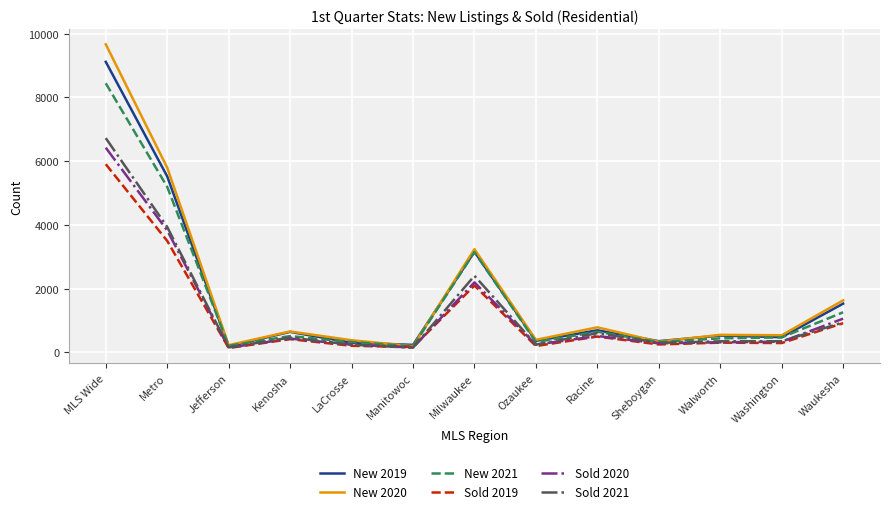

Rank the series by their maximum value, from highest to lowest.

New 2020, New 2019, New 2021, Sold 2021, Sold 2020, Sold 2019